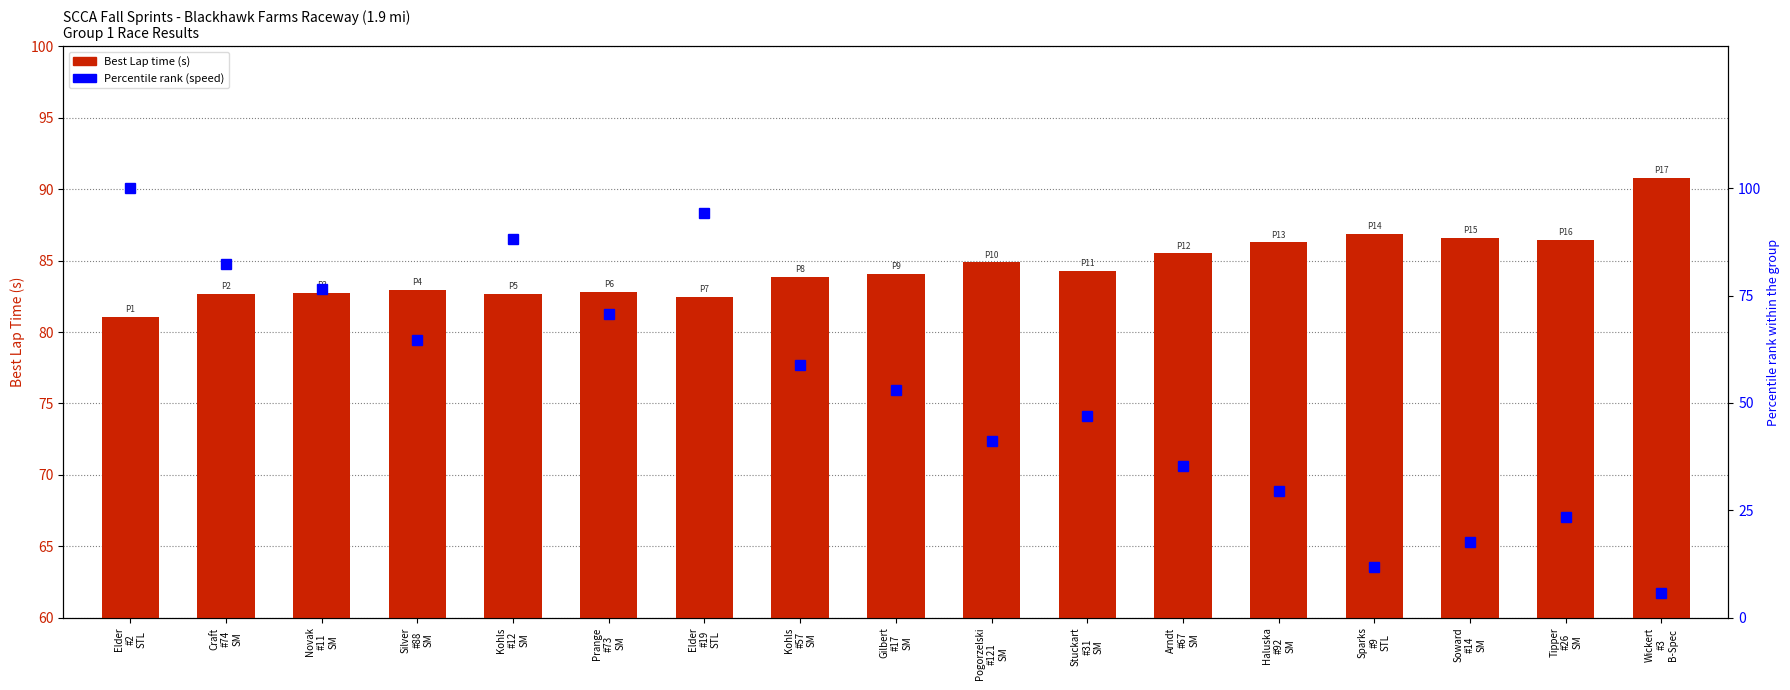

True or false: Best Lap time (s) has a value of 84.9 at Pogorzelski
#121
SM.

True